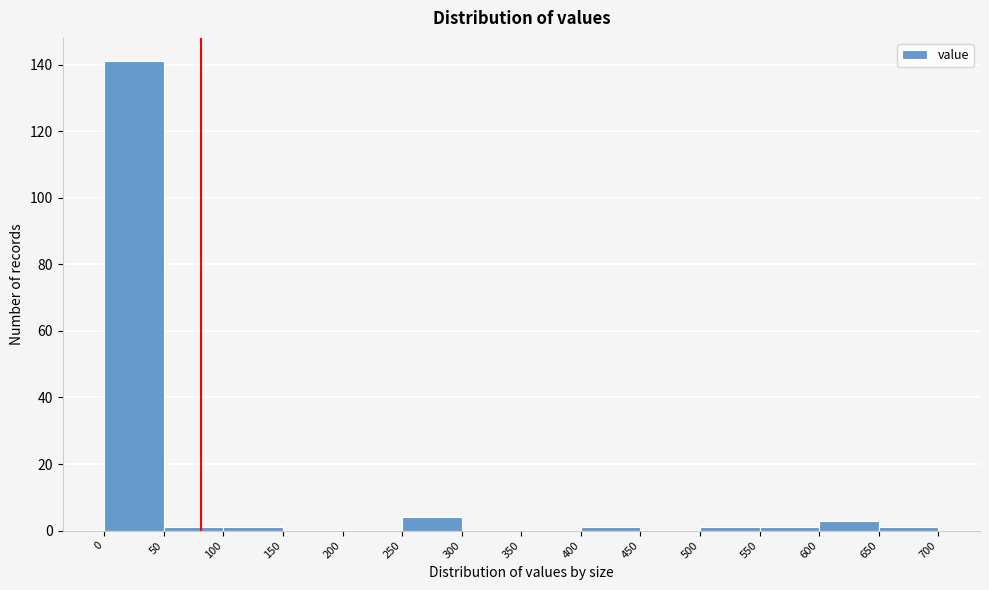

How tall is the bar that spans 0 to 50 on the x-axis? The values are not printed on the chart, so give them approximately, as read against the axis.

142